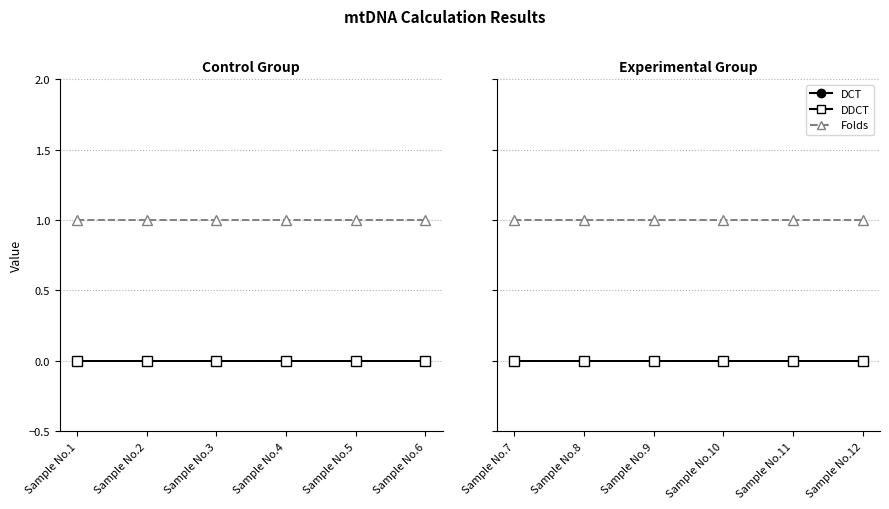

What is the total value across all series at Sample No.8?

1